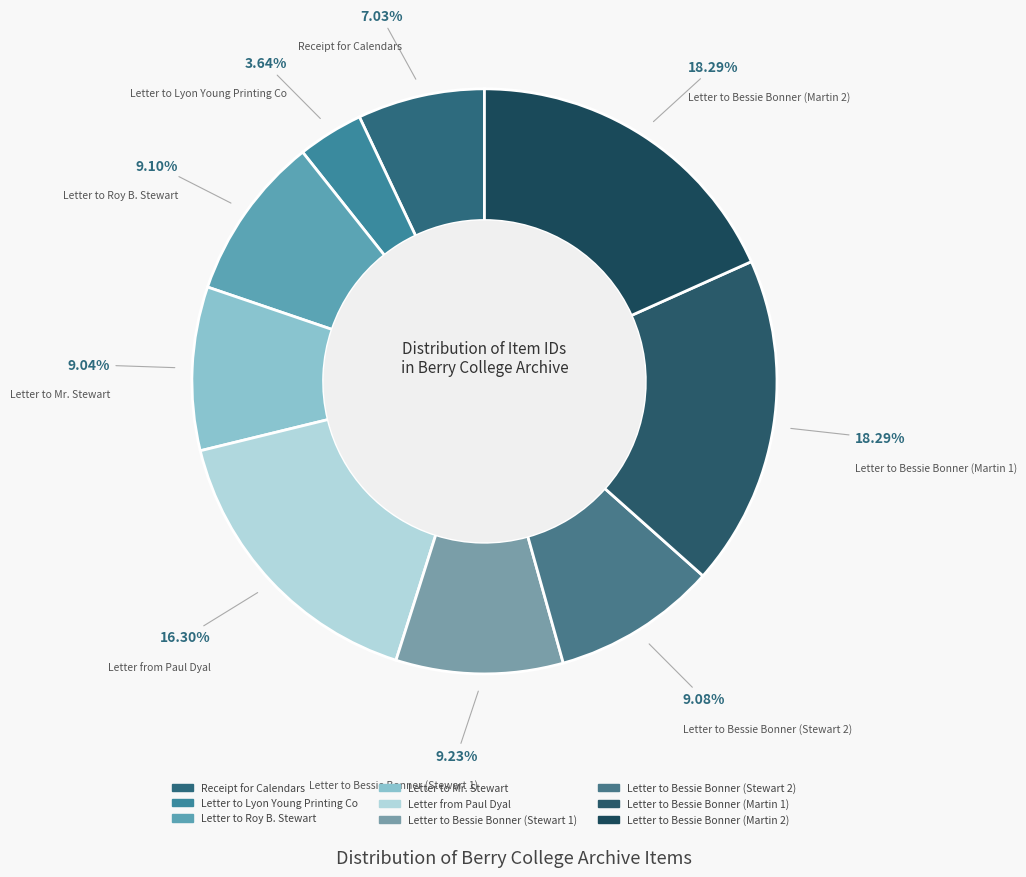

Approximately how many times larger is the value at Letter to Bessie Bonner (Martin 1) compared to Letter to Bessie Bonner (Stewart 1)?

2.0